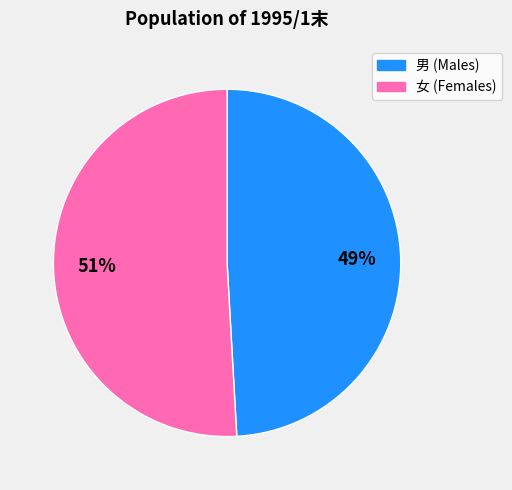

Combined, do 男 and 女 account for over 50%?

Yes